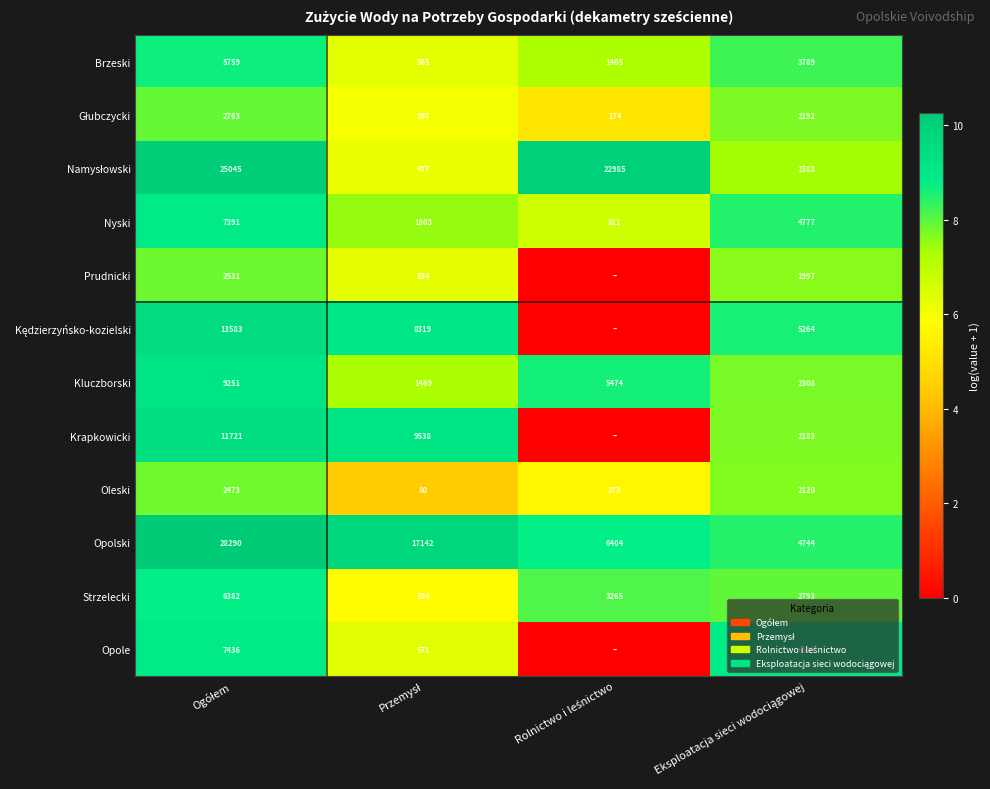

What is the minimum value for Brzeski?

565